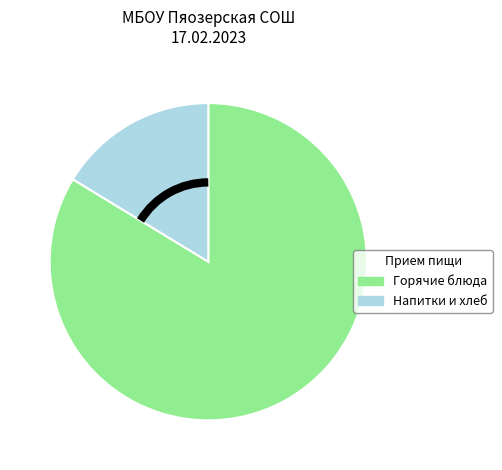

Is there any slice that represents more than half of the pie?

Yes